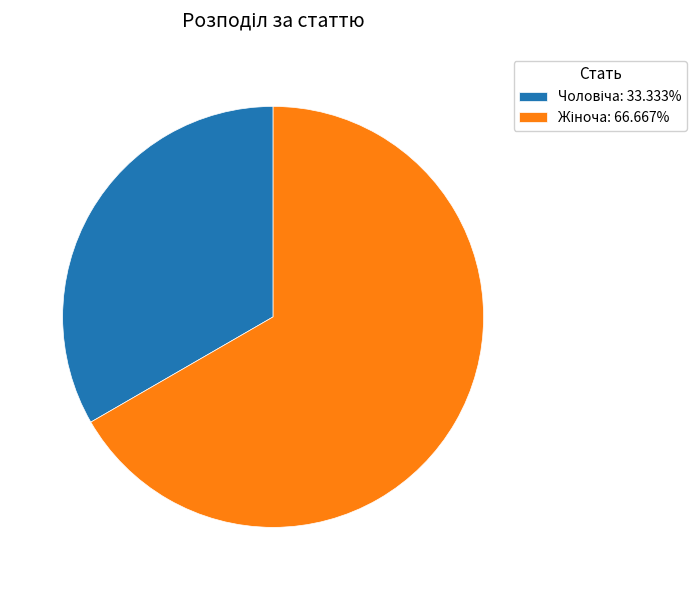

Is there a majority slice in this chart?

Yes